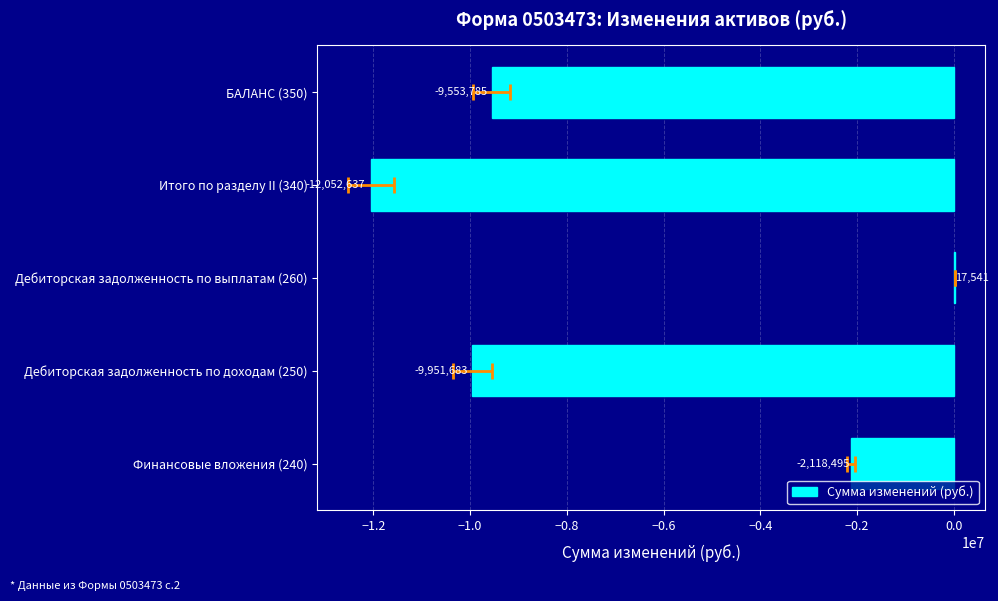

What is the value of the 1st bar from the left?

-2118495.4